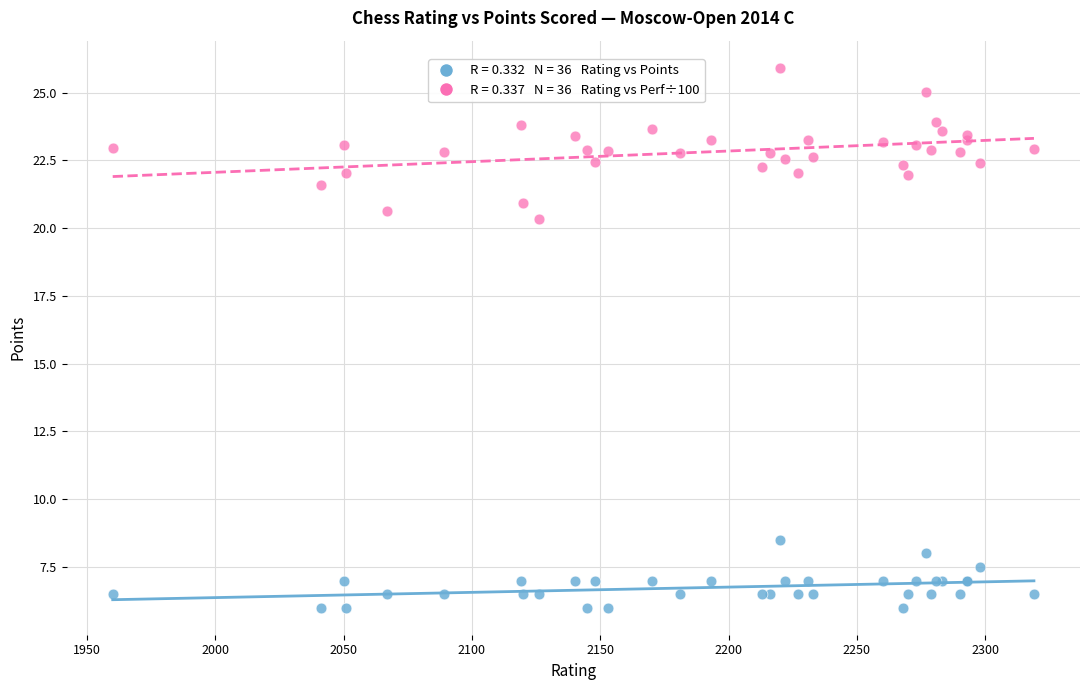

Across all series, what Y value is closest to 15?

20.3